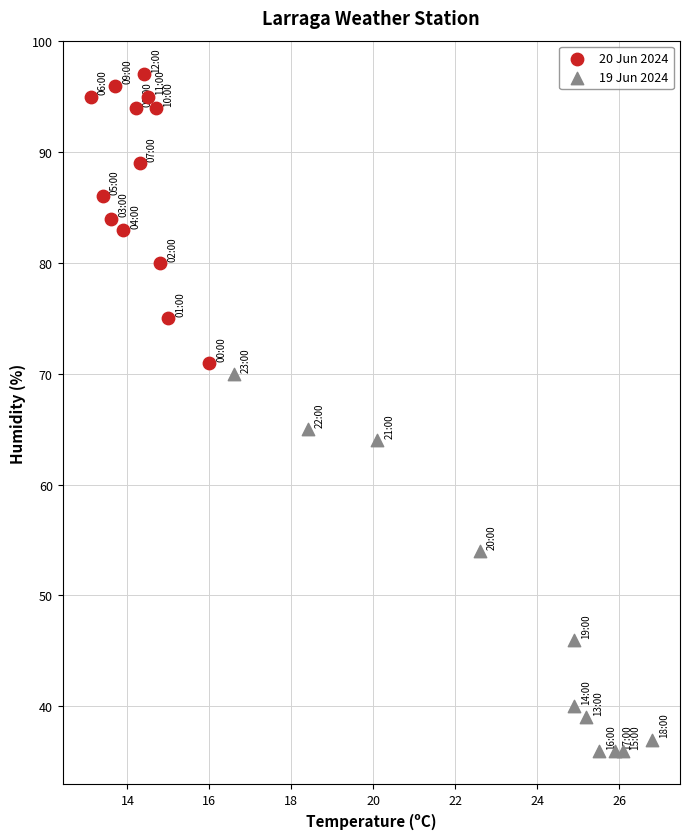

Which series contains the lowest Y value?

19 Jun 2024